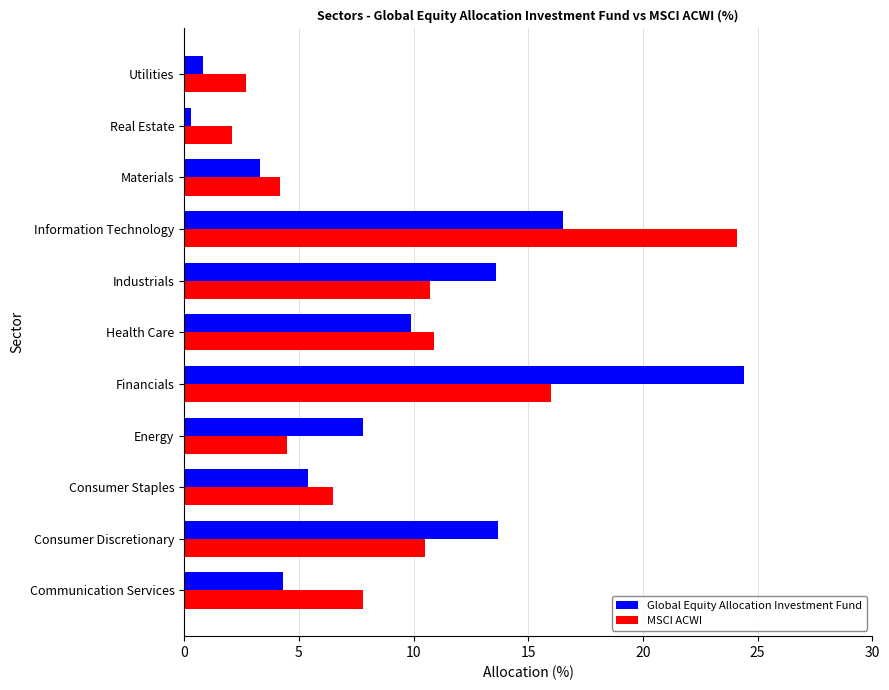

Read the Global Equity Allocation Investment Fund value at Health Care.

9.9